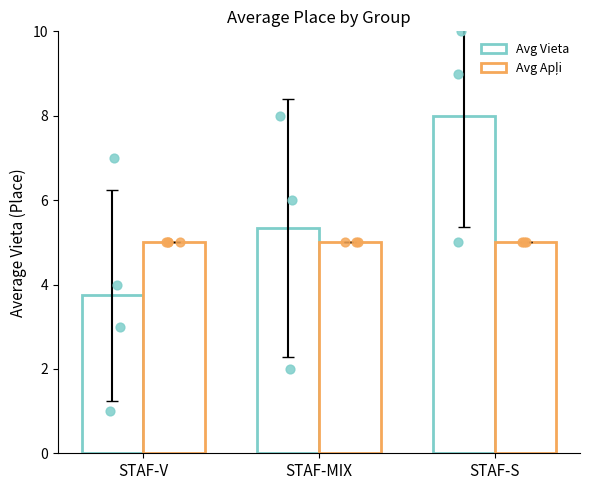

Is the value of Avg Vieta at STAF-S greater than the value of Avg Apļi at STAF-MIX?

Yes